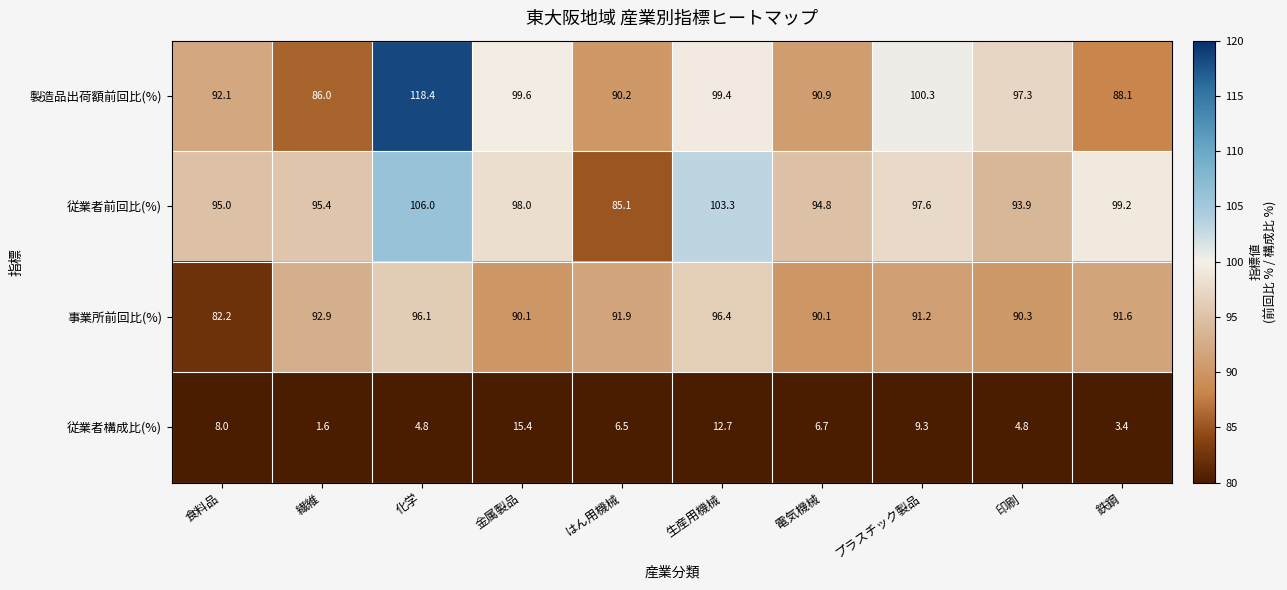

True or false: 製造品出荷額前回比(%) has a value of 92.1 at 食料品.

True